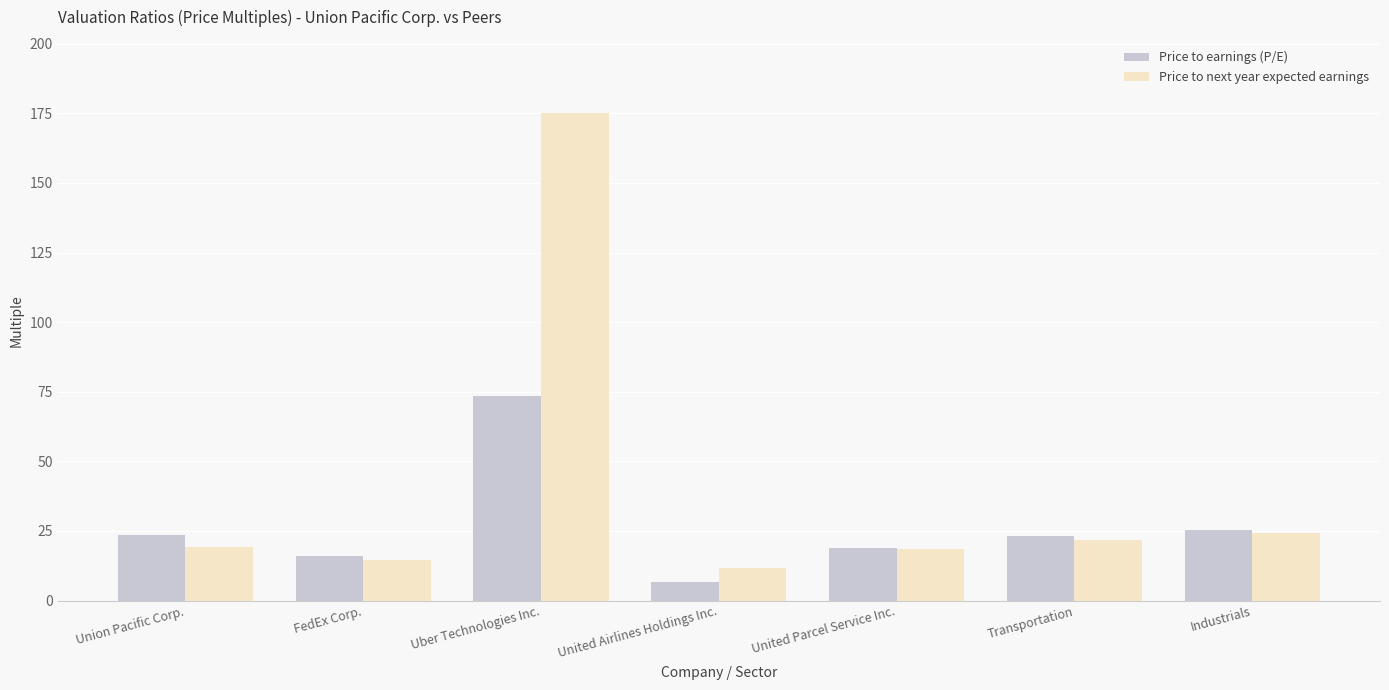

Are the bars grouped side by side (vs. stacked)?

Yes